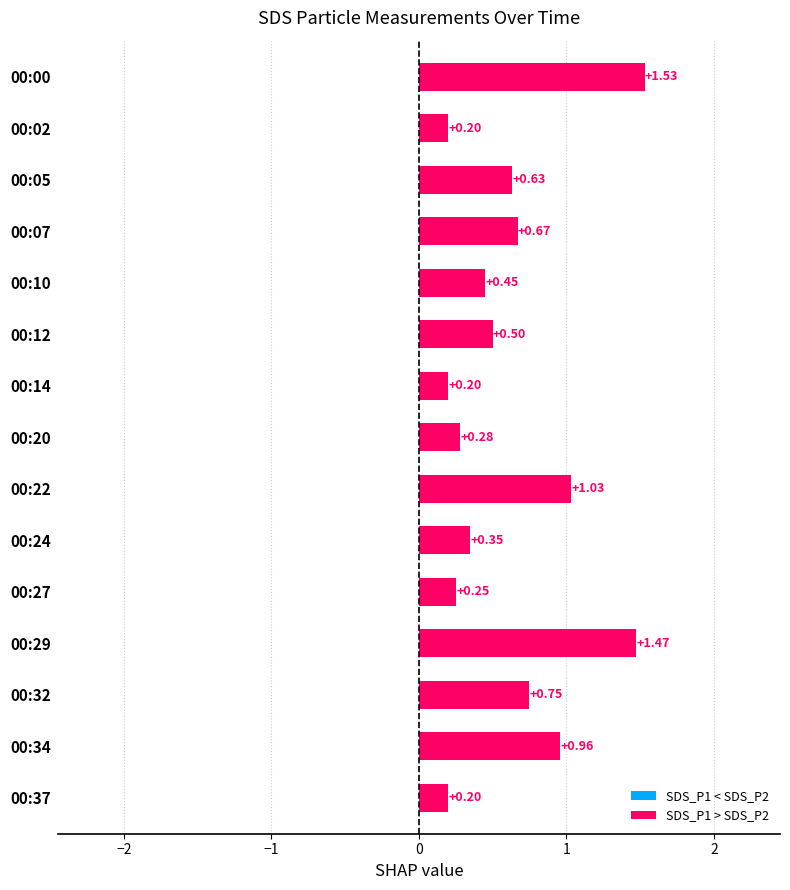

What is the sum of the values at 00:20 and 00:27?

0.5